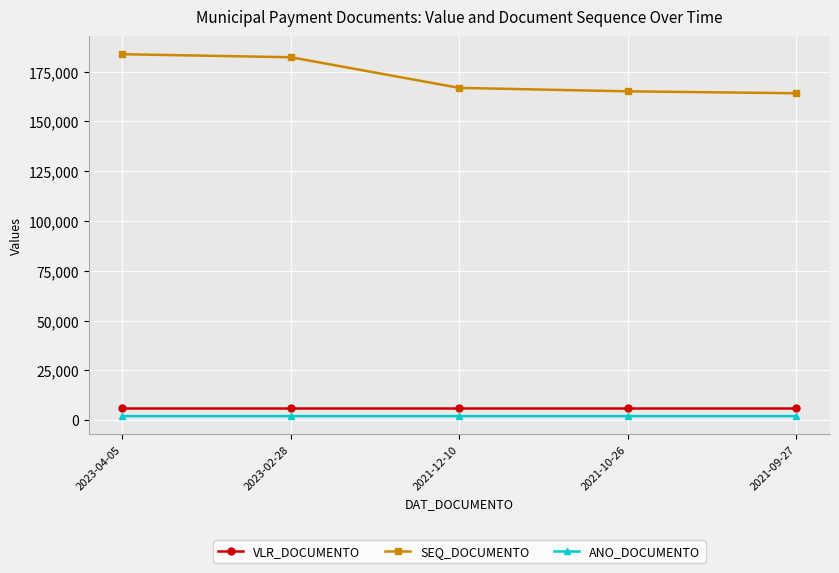

Does the chart display data point markers on the line(s)?

Yes